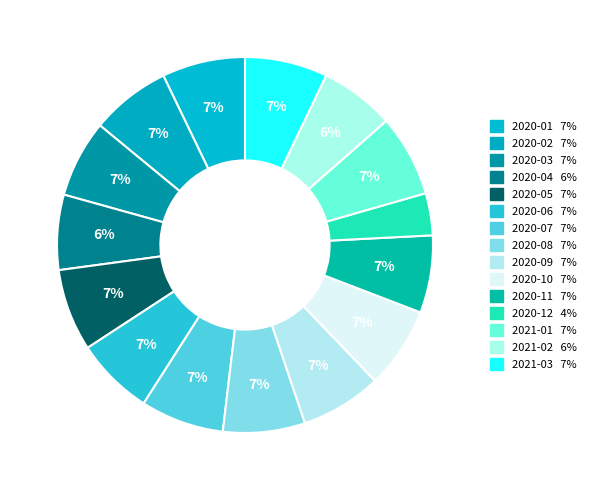

What percentage is the 2020-04 slice, to the nearest percent?

6%